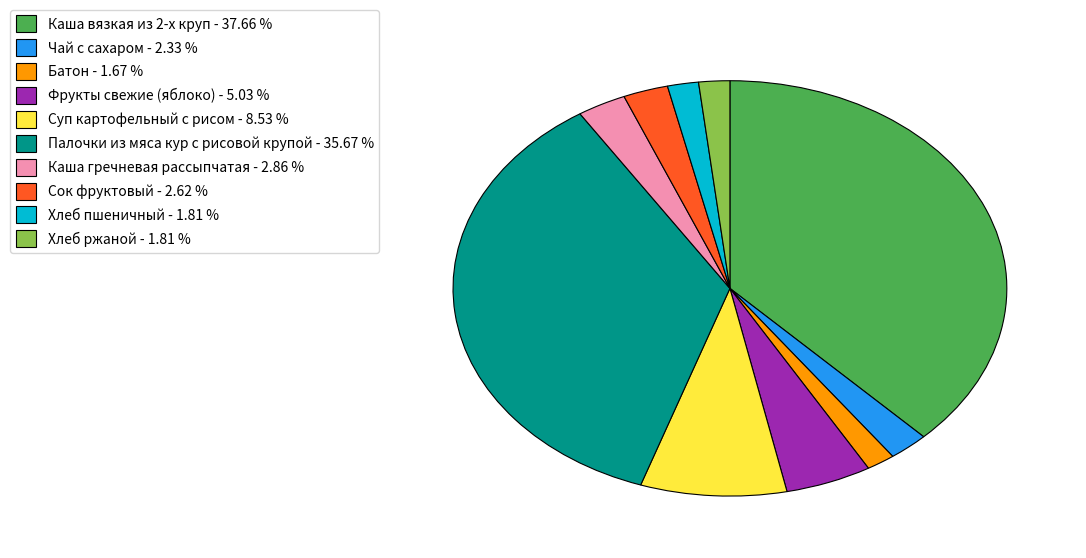

Do Палочки из мяса кур с рисовой крупой - 35.67 % and Чай с сахаром - 2.33 % together represent more than half of the pie?

No